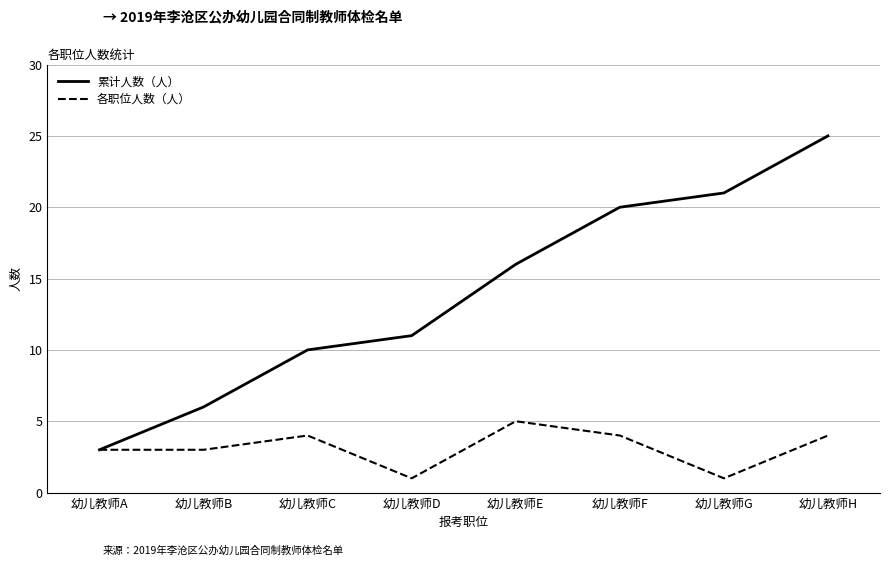

Which series changed the most between 幼儿教师C and 幼儿教师D?

各职位人数（人）